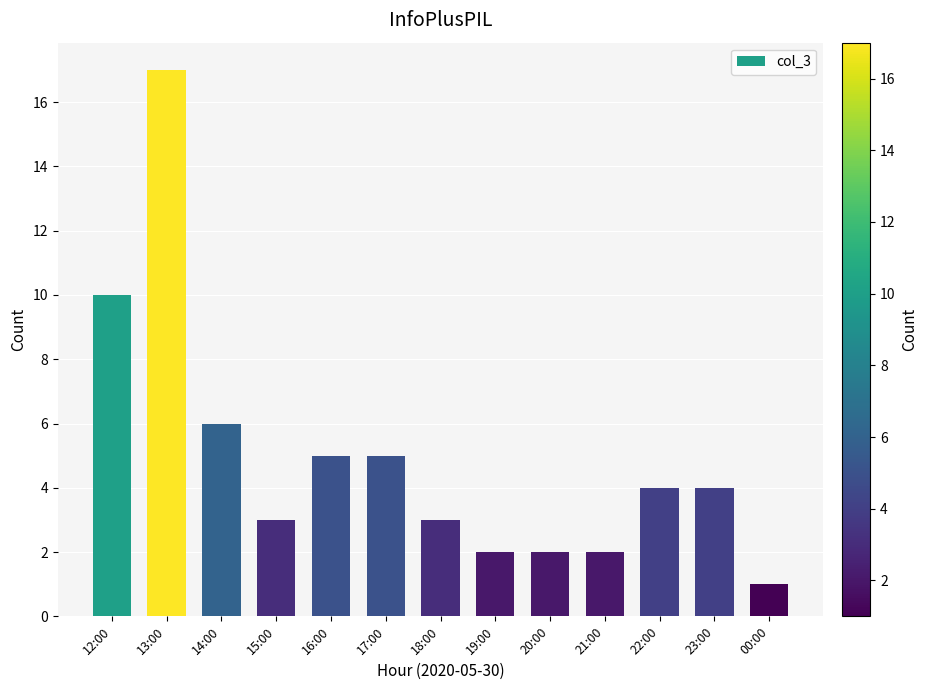

What is the sum of all values?

64